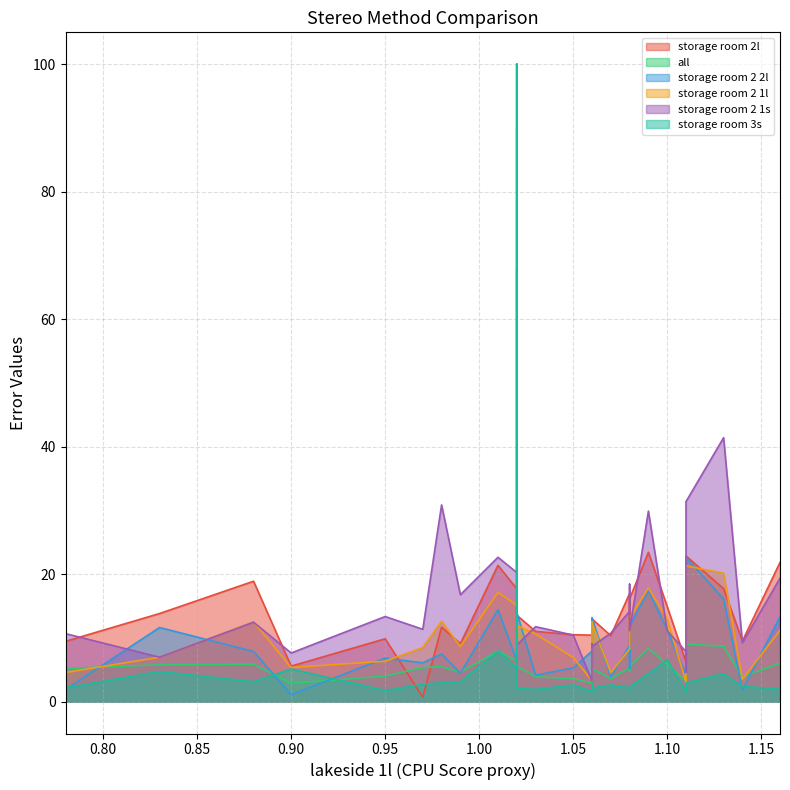

Reading left to right, transcribe all the data shown in this chart.

storage room 2l: 9.5	13.8	18.9	5.6	9.9	0.7	11.7	9.1	21.4	17.7	100.0	13.6	11.0	10.5	10.4	9.0	13.0	13.0	10.3	17.0	8.7	16.1	23.4	14.9	6.2	10.7	22.9	17.7	9.5	21.8
all: 5.2	5.8	5.9	2.9	4.0	5.4	5.5	4.6	7.9	6.4	90.0	5.5	3.9	3.6	2.9	3.4	5.2	5.2	3.6	5.3	4.7	5.5	8.3	5.9	3.2	3.1	9.0	8.7	3.9	6.0
storage room 2 2l: 1.9	11.6	7.9	1.1	6.8	6.1	7.5	4.5	14.4	6.5	100.0	14.0	4.2	5.3	7.9	5.2	13.2	13.2	3.9	8.9	5.2	11.8	17.4	11.2	4.2	5.5	22.6	16.1	1.8	13.3
storage room 2 1l: 4.6	7.0	12.5	5.4	6.3	8.5	12.6	8.7	17.1	15.1	78.4	12.0	10.6	6.9	3.3	5.4	12.5	12.3	4.5	8.3	12.5	13.1	17.8	13.0	3.1	2.9	21.3	20.2	3.5	11.2
storage room 2 1s: 10.7	7.0	12.5	7.6	13.3	11.3	30.9	16.8	22.6	20.2	67.9	8.9	11.8	10.4	3.2	9.0	8.7	8.7	10.8	14.2	18.4	11.1	29.9	11.1	7.8	4.6	31.4	41.4	9.2	19.4
storage room 3s: 2.2	4.7	3.1	5.1	1.8	2.7	3.0	3.1	7.9	5.3	100.0	2.1	1.9	2.6	1.6	2.8	2.1	2.1	2.6	2.2	2.1	2.4	4.4	6.5	1.6	1.7	3.0	4.4	2.4	2.0